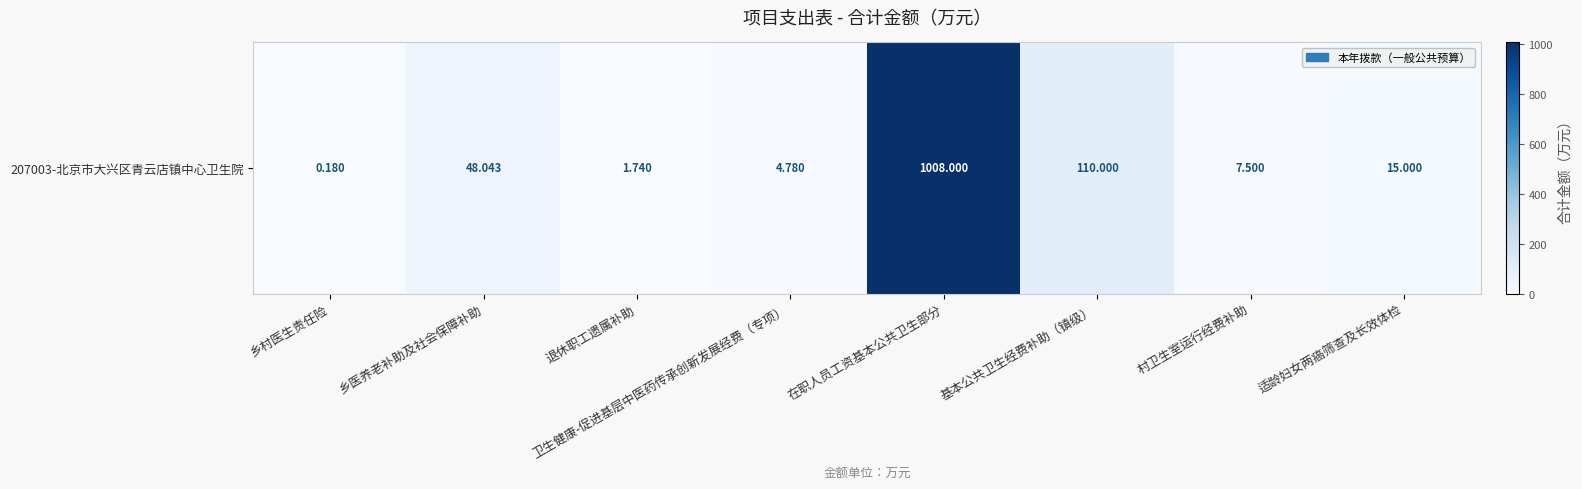

How many series are shown in this chart?

1